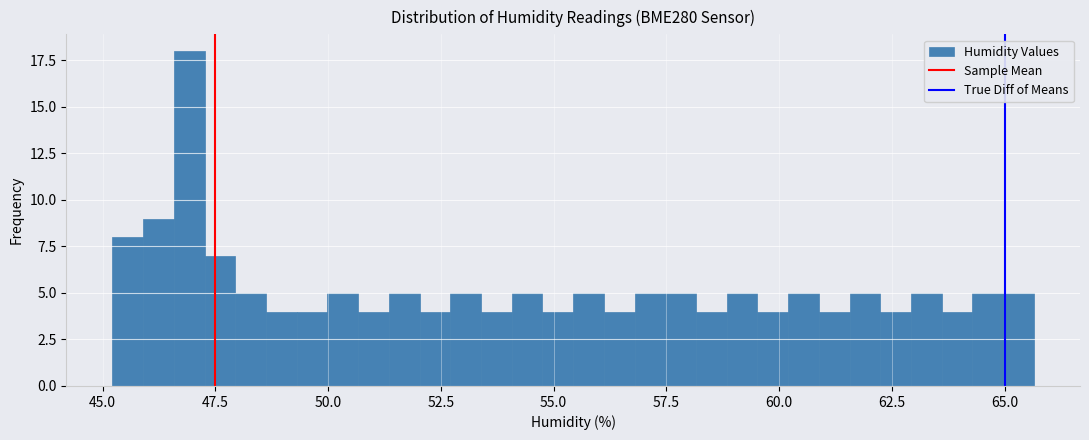

Read against the x-axis, roughly where is the centre of the tallest bar?

47.0